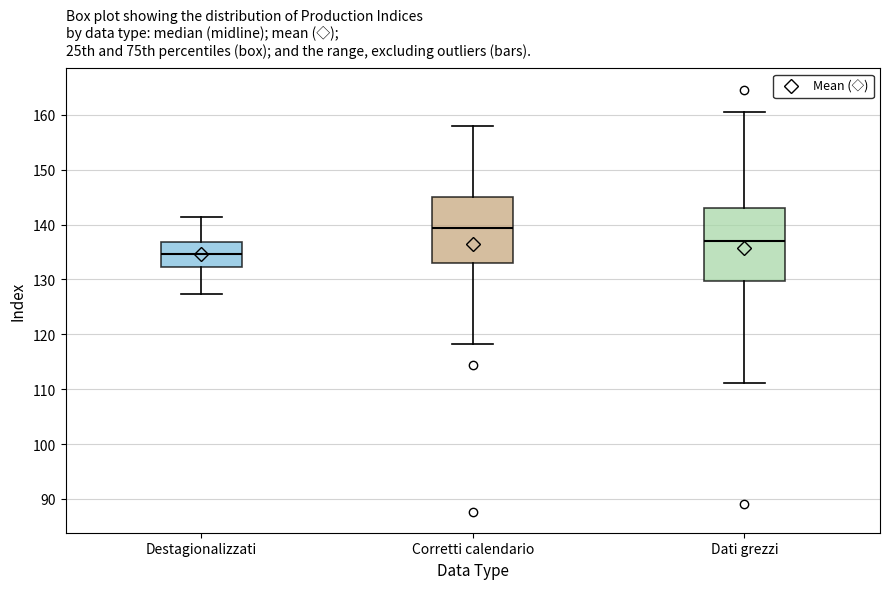

Reading left to right, transcribe this box plot: for each box, give where its median line is, the range the box spans, and where its two whiskers end, as read against the y-axis. The values are not printed on the chart, so give them approximately, as read against the axis.

Destagionalizzati: median 135, box 132 to 137, whiskers 127 to 141
Corretti calendario: median 139, box 133 to 145, whiskers 118 to 158
Dati grezzi: median 137, box 130 to 143, whiskers 111 to 161